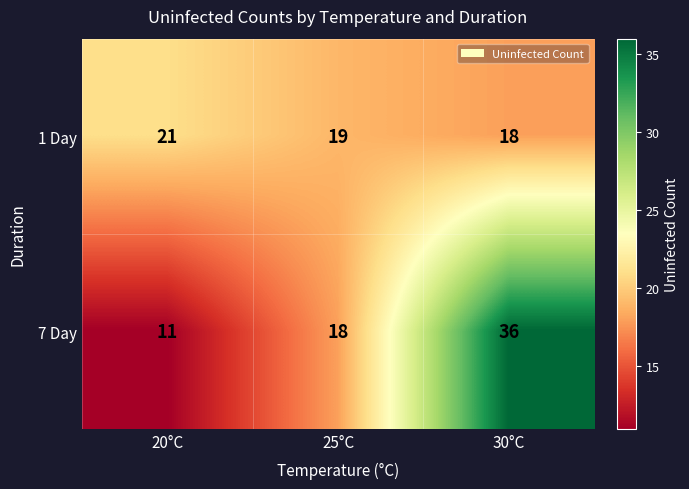

At 20°C, list the series in order from largest to smallest.

1 Day, 7 Day